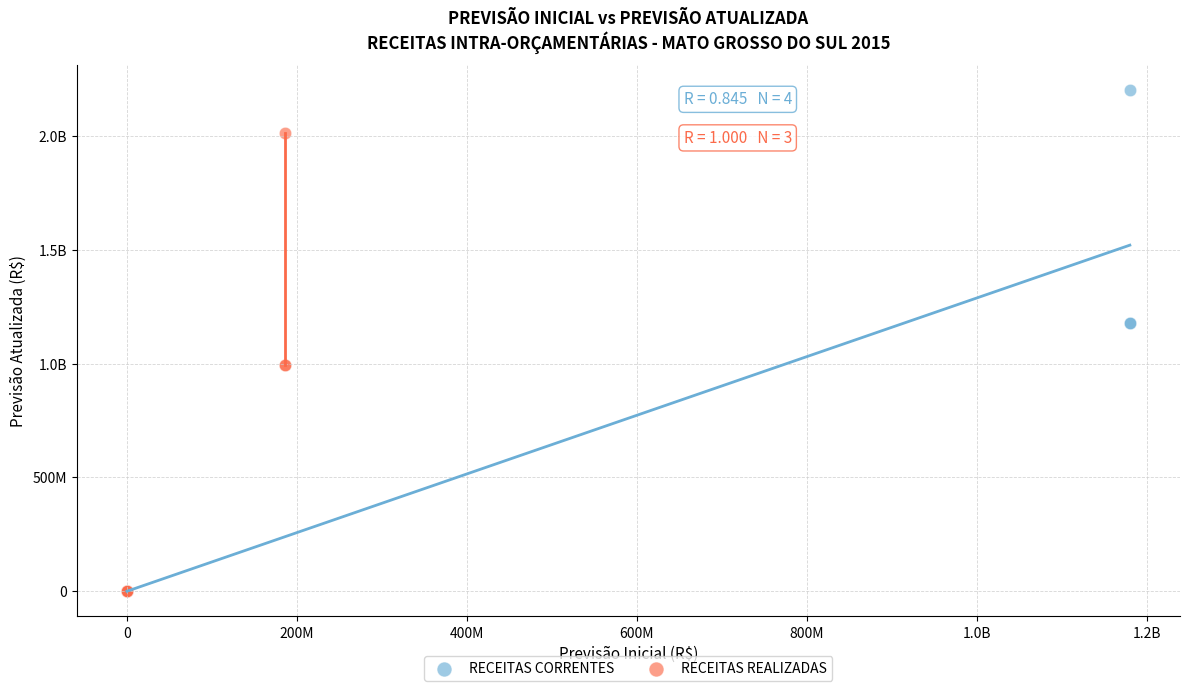

What are all the series names shown in the legend?

RECEITAS CORRENTES, RECEITAS REALIZADAS